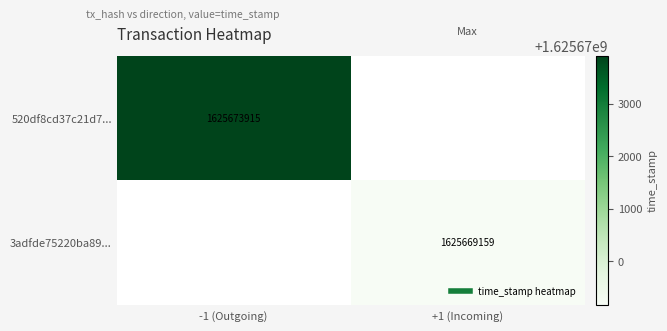

At how many categories does at least one series exceed 356782905?

2